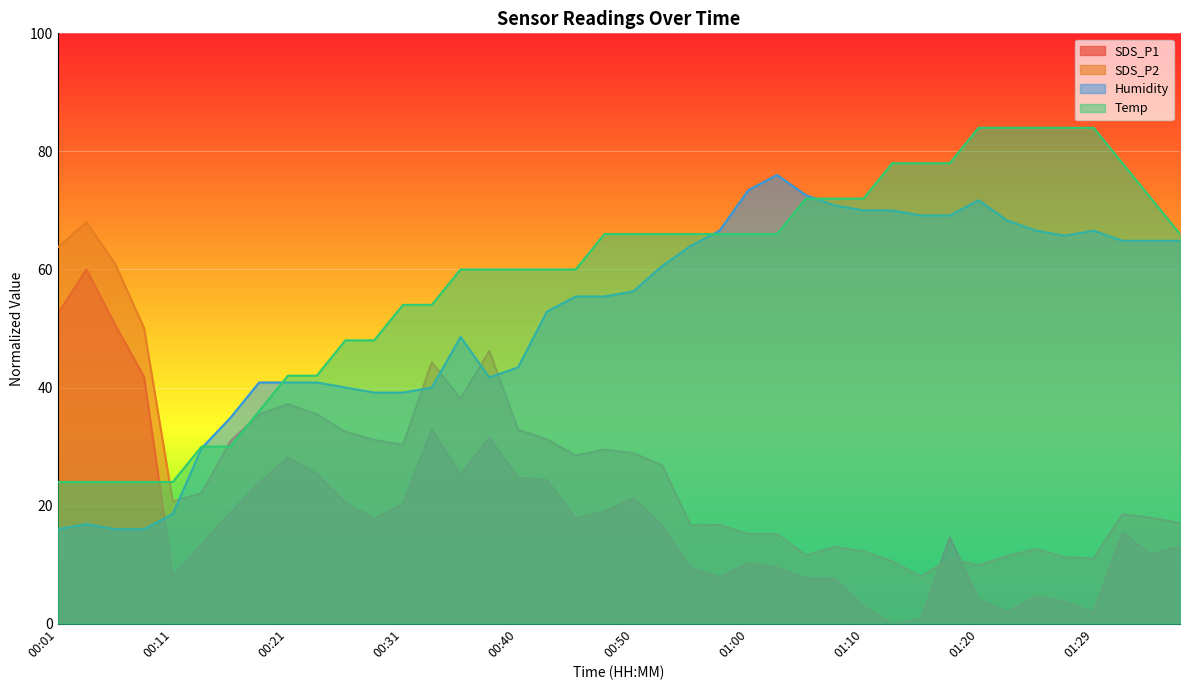

What are all the series names shown in the legend?

SDS_P1, SDS_P2, Humidity, Temp